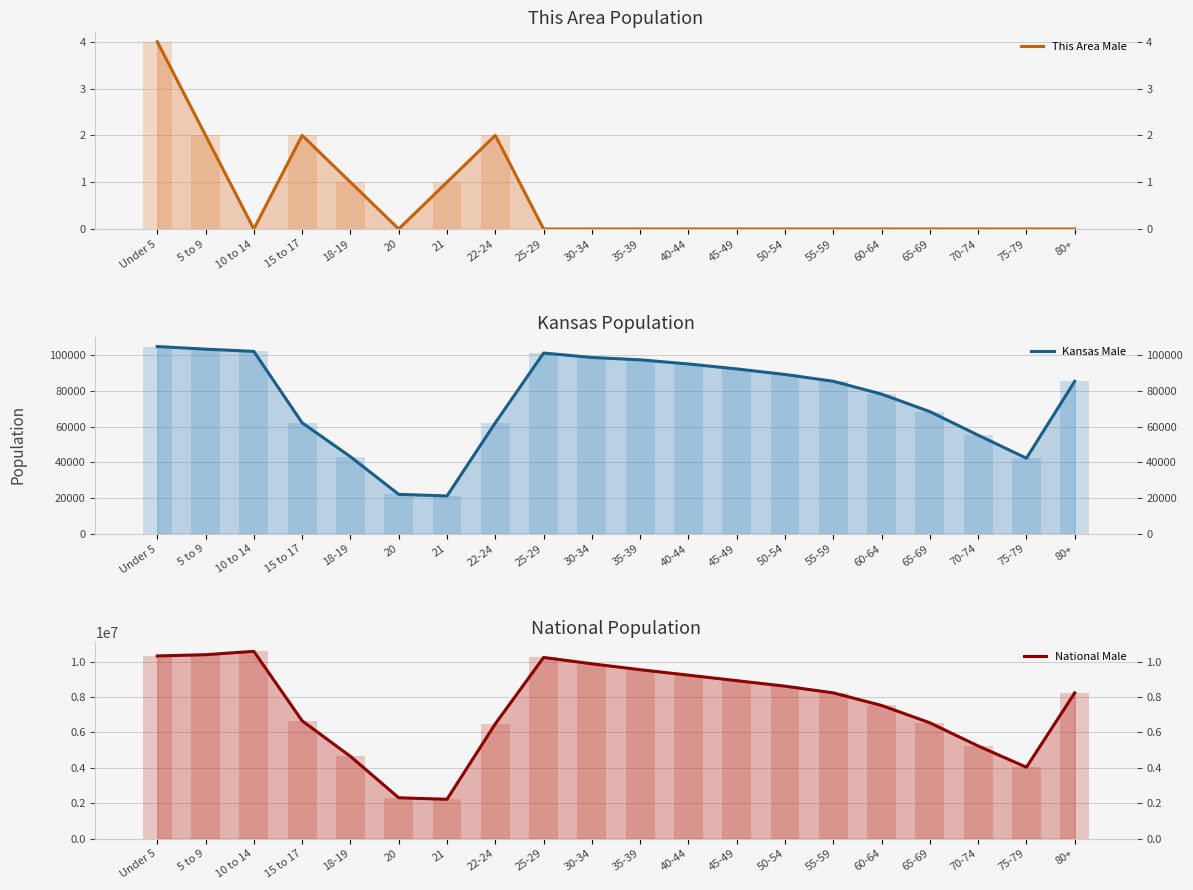

How many values in the Kansas Male series exceed 85432?

9